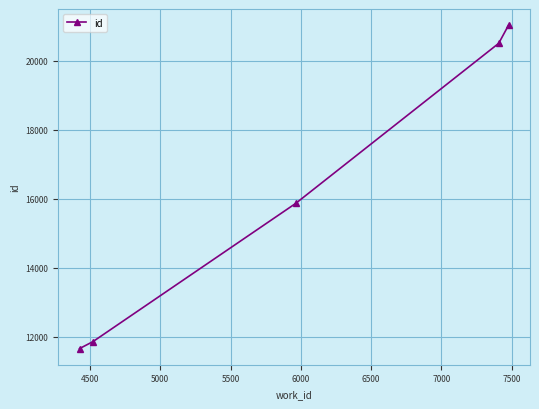

Reading left to right, extract all data points from this chart.

11662	11863	15863	20499	21025